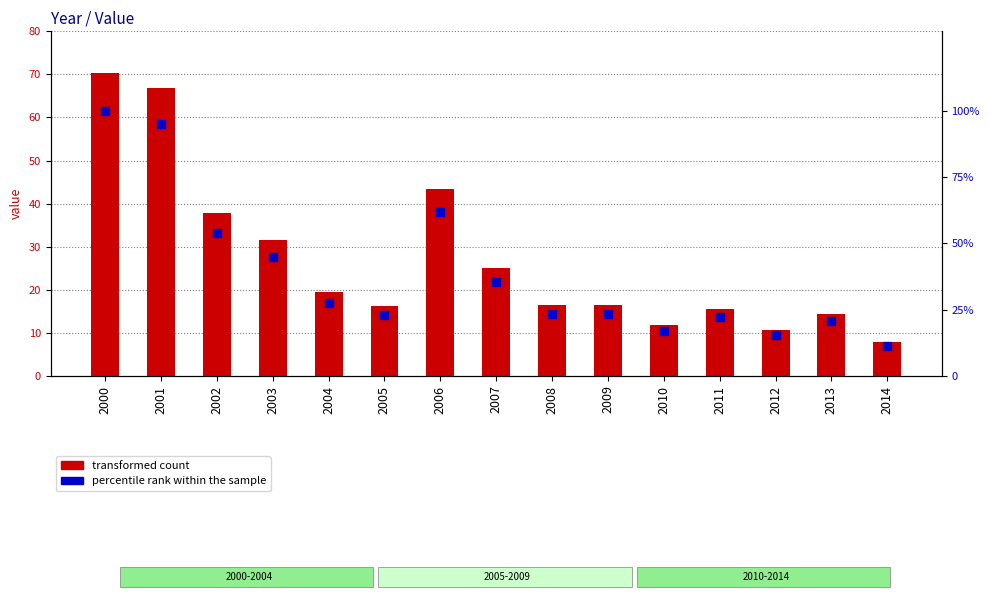

Which series has the largest Y range (max minus min)?

percentile rank within the sample